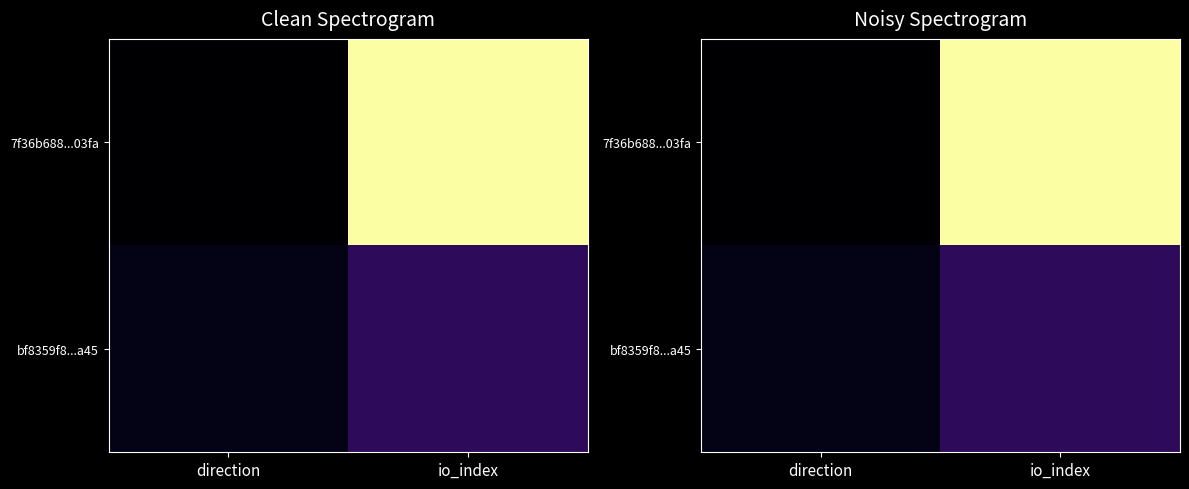

Which category has the highest value in the bf8359f8...a45 series?

io_index